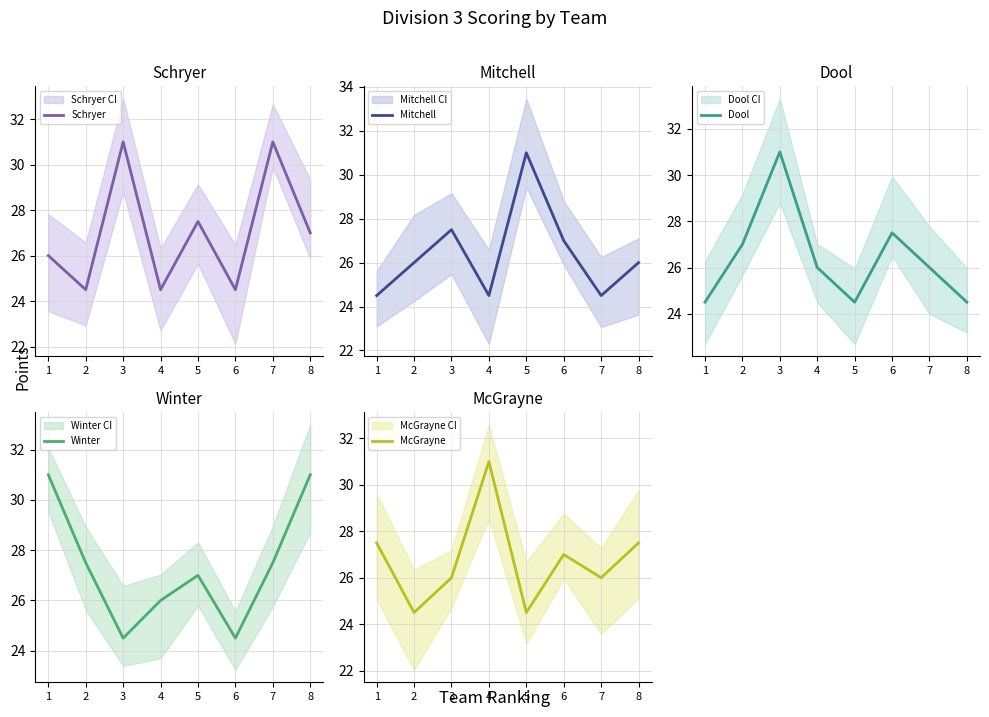

Reading right to left, extract all data points from this chart.

Schryer: 8=27.0	7=31.0	6=24.5	5=27.5	4=24.5	3=31.0	2=24.5	1=26.0
Mitchell: 8=26.0	7=24.5	6=27.0	5=31.0	4=24.5	3=27.5	2=26.0	1=24.5
Dool: 8=24.5	7=26.0	6=27.5	5=24.5	4=26.0	3=31.0	2=27.0	1=24.5
Winter: 8=31.0	7=27.5	6=24.5	5=27.0	4=26.0	3=24.5	2=27.5	1=31.0
McGrayne: 8=27.5	7=26.0	6=27.0	5=24.5	4=31.0	3=26.0	2=24.5	1=27.5